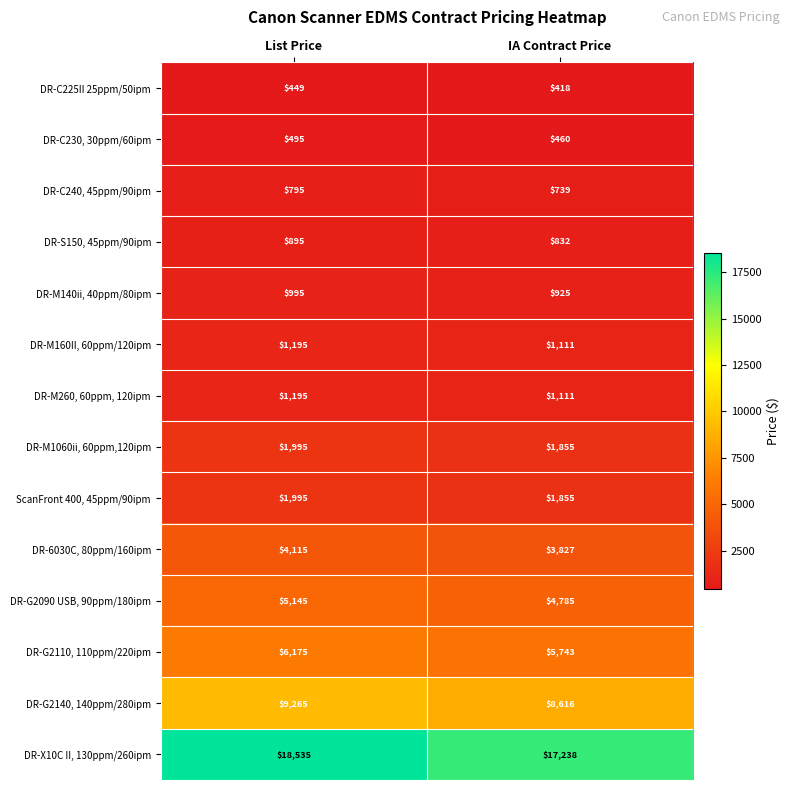

Which category has the highest value across all series?

List Price